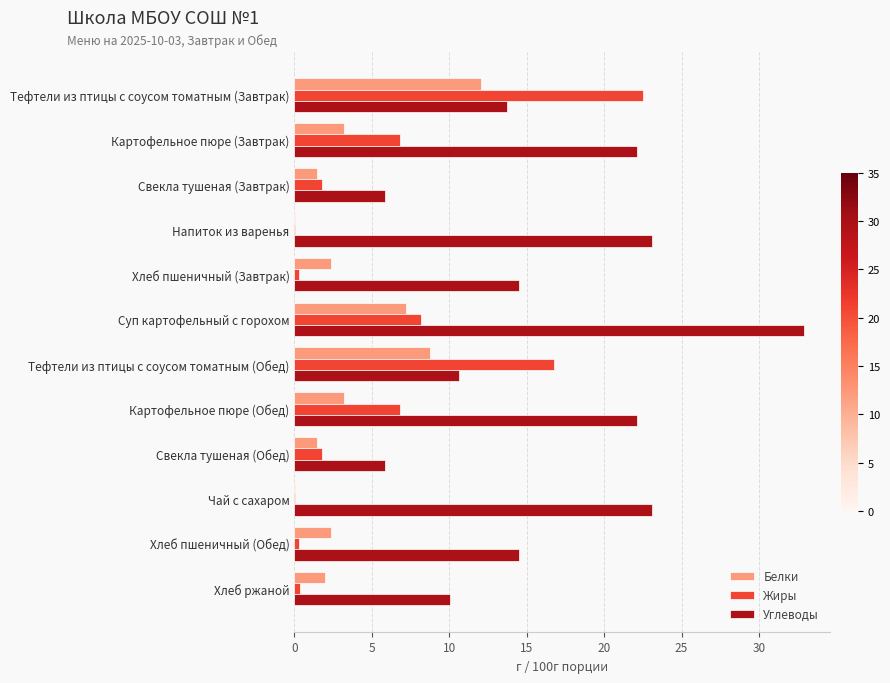

What is the greatest value displayed?

32.9